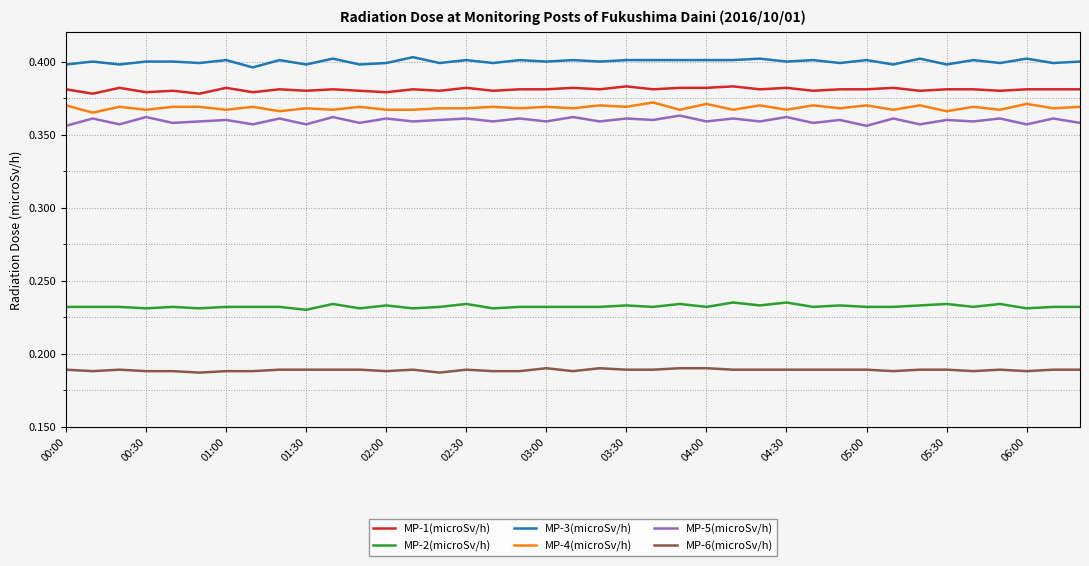

At how many categories does at least one series exceed 0?

39